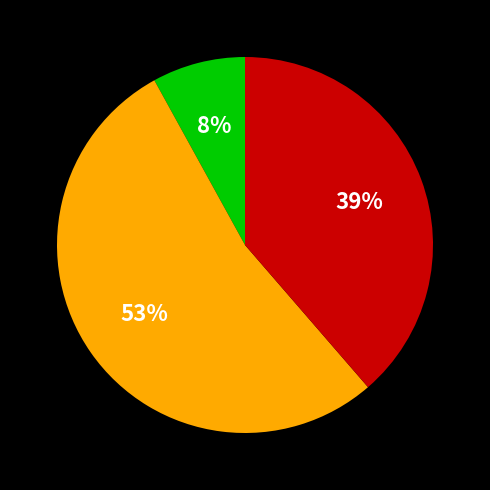

Does any single category account for the majority?

Yes